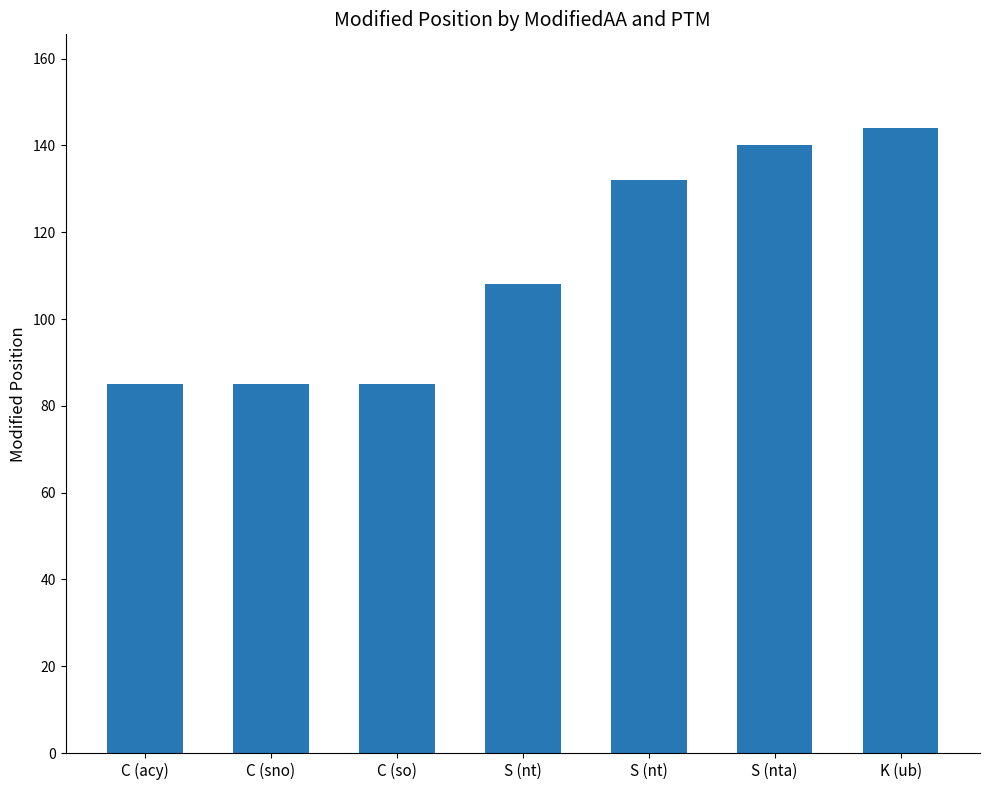

Rank the categories by value from highest to lowest.

K (ub), S (nta), S (nt), S (nt), C (acy), C (sno), C (so)